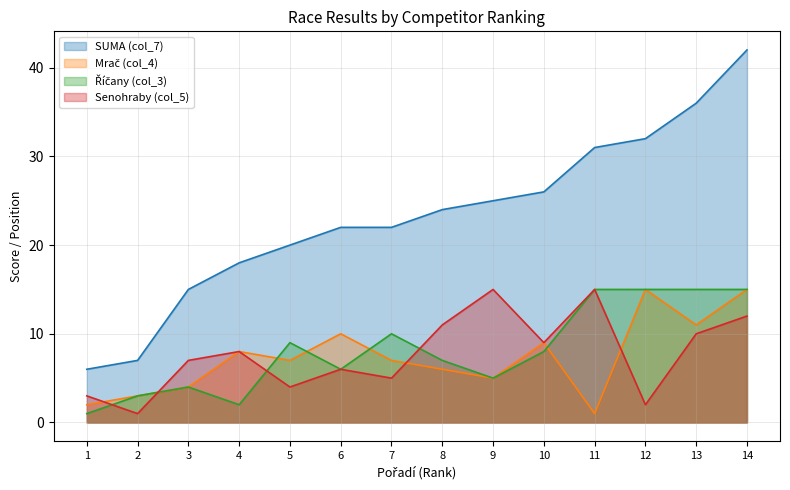

What is the value of the Senohraby (col_5) point at the 1st from the left?

3